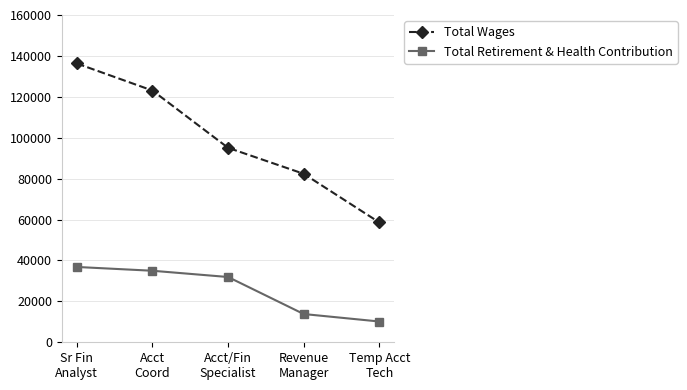

At which label does Total Wages reach its peak?

Sr Fin
Analyst